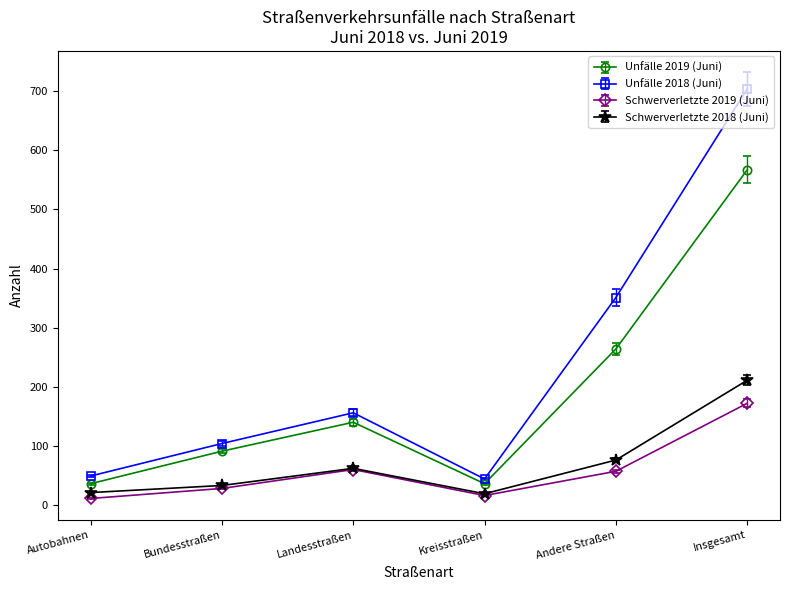

Rank the series by their maximum value, from highest to lowest.

Unfälle 2018 (Juni), Unfälle 2019 (Juni), Schwerverletzte 2018 (Juni), Schwerverletzte 2019 (Juni)